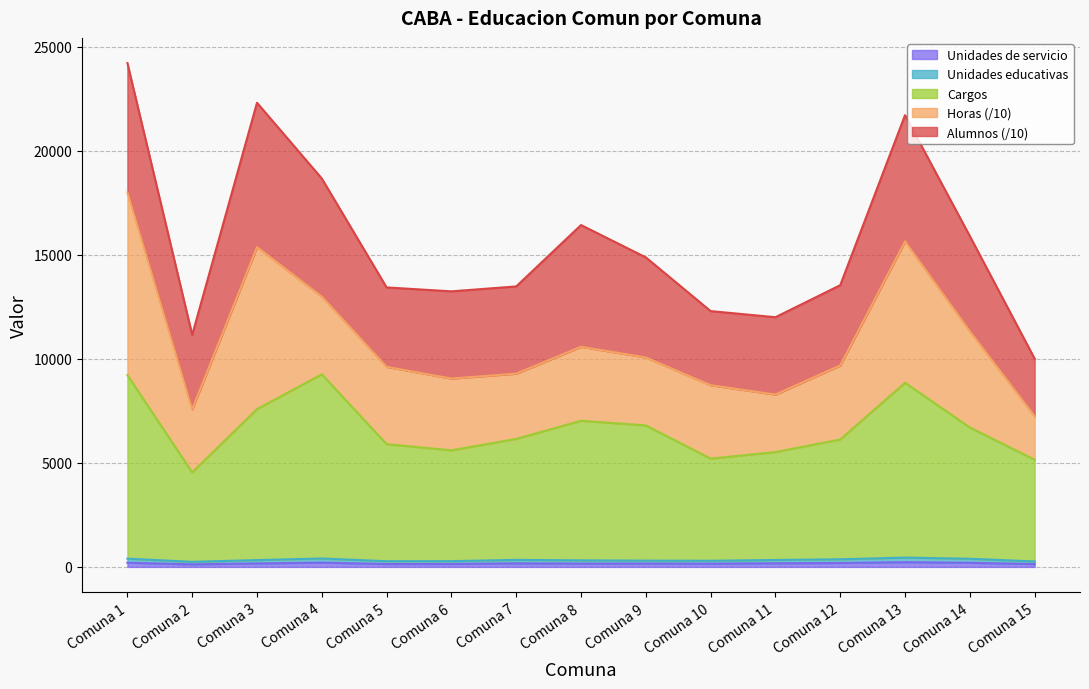

Does the chart display data point markers on the line(s)?

No